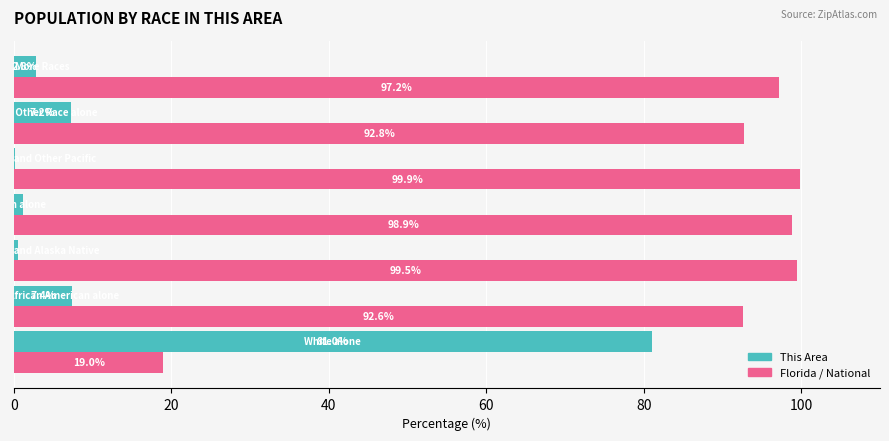

What is the greatest value displayed?

99.9